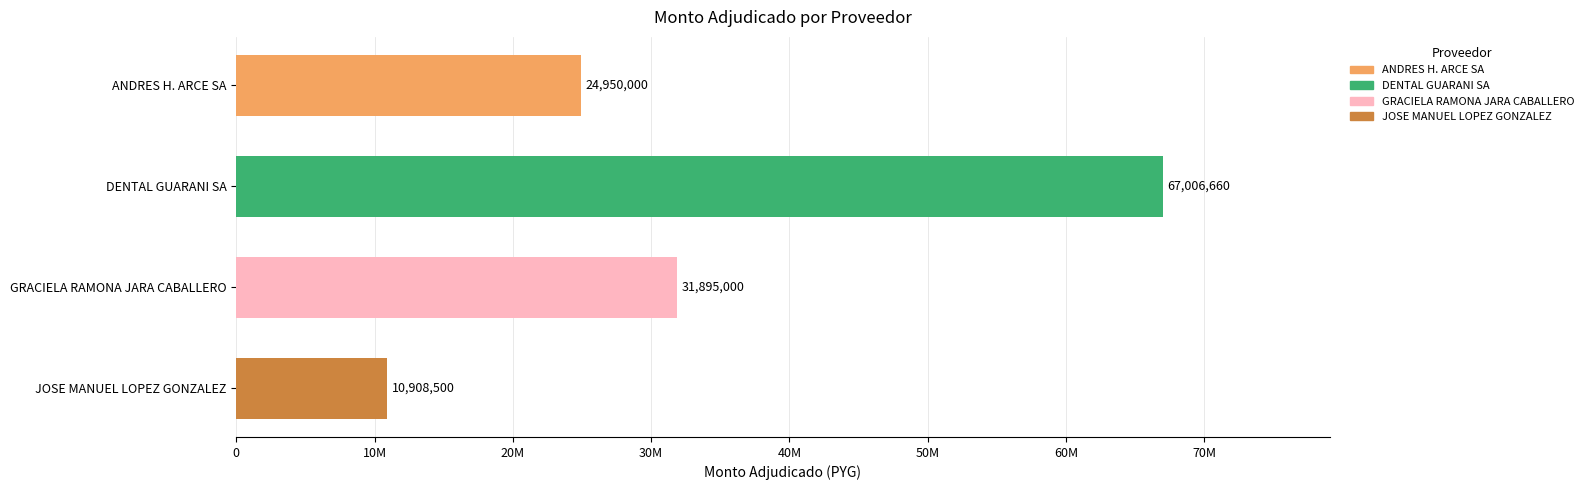

Are the bars horizontal?

Yes